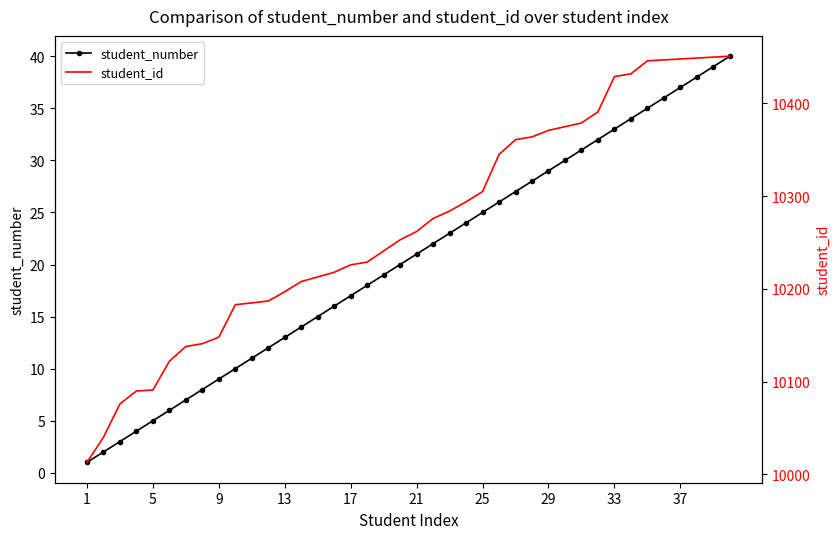

True or false: student_number has more than 1 points higher than both neighbors.

False